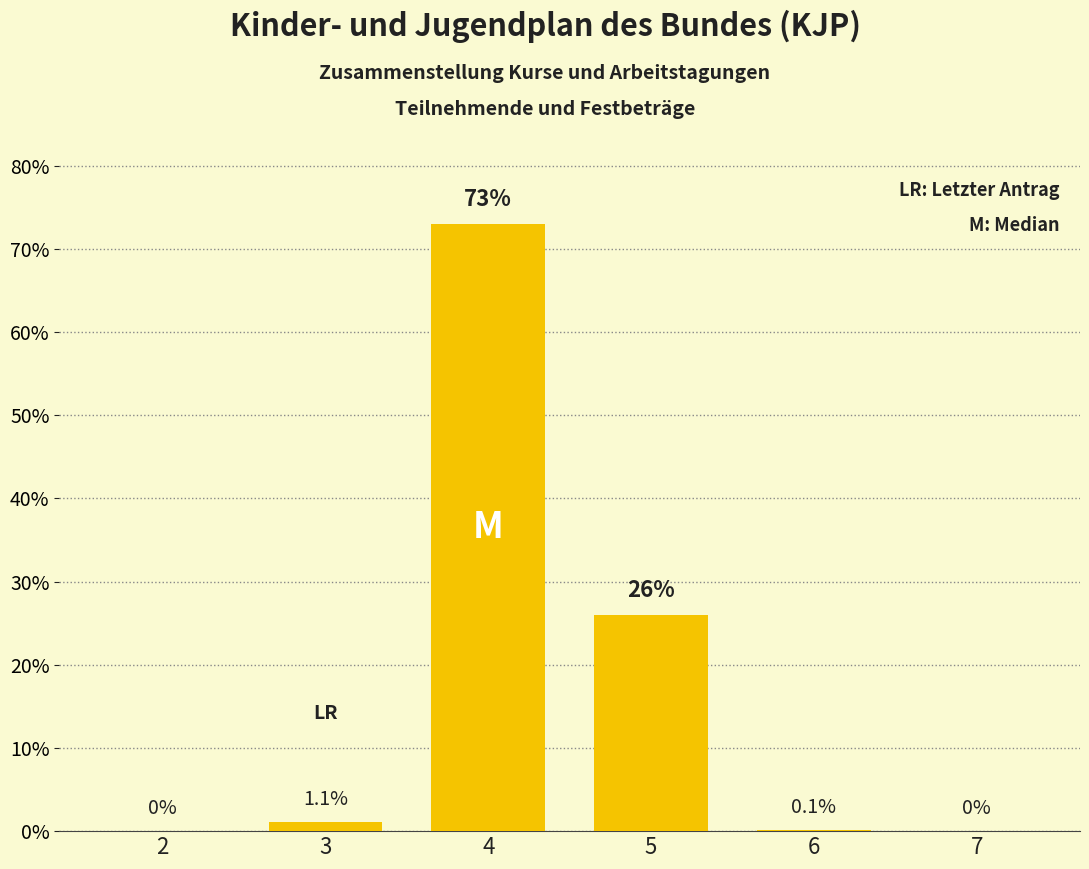

What is the sum of the values at 5 and 2?

26.0